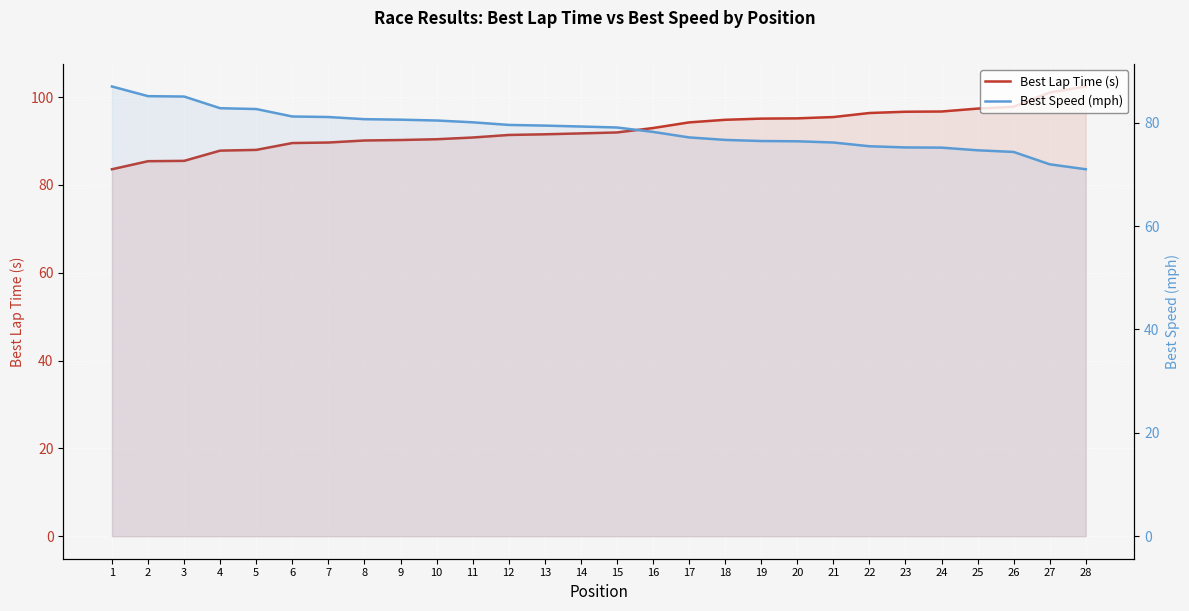

What is the difference between the Best Lap Time (s) values at 11 and 8?

0.7